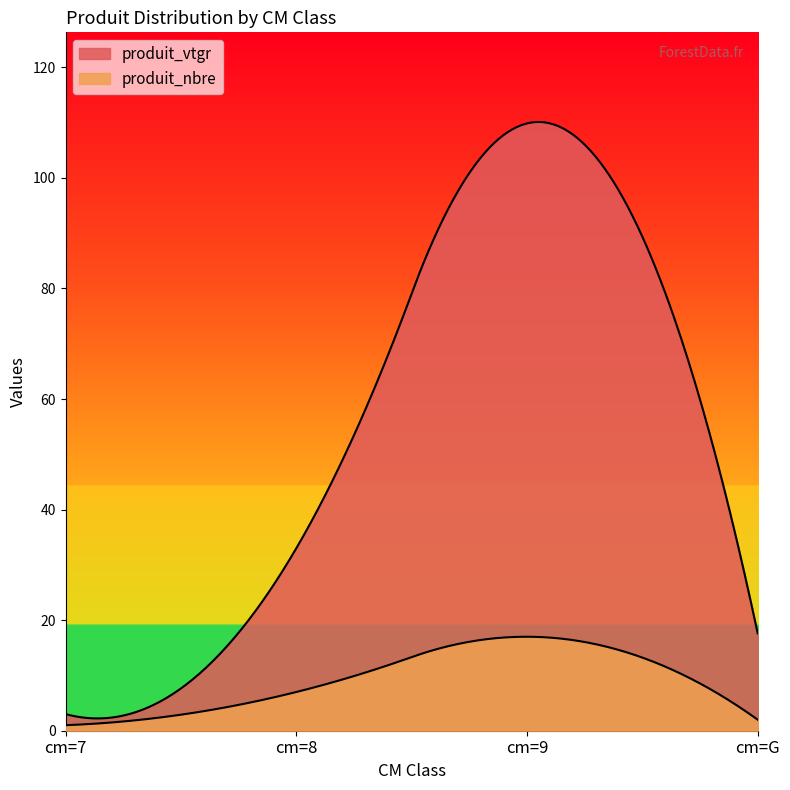

List the labels in order of produit_vtgr value, largest first.

cm=9, cm=8, cm=G, cm=7